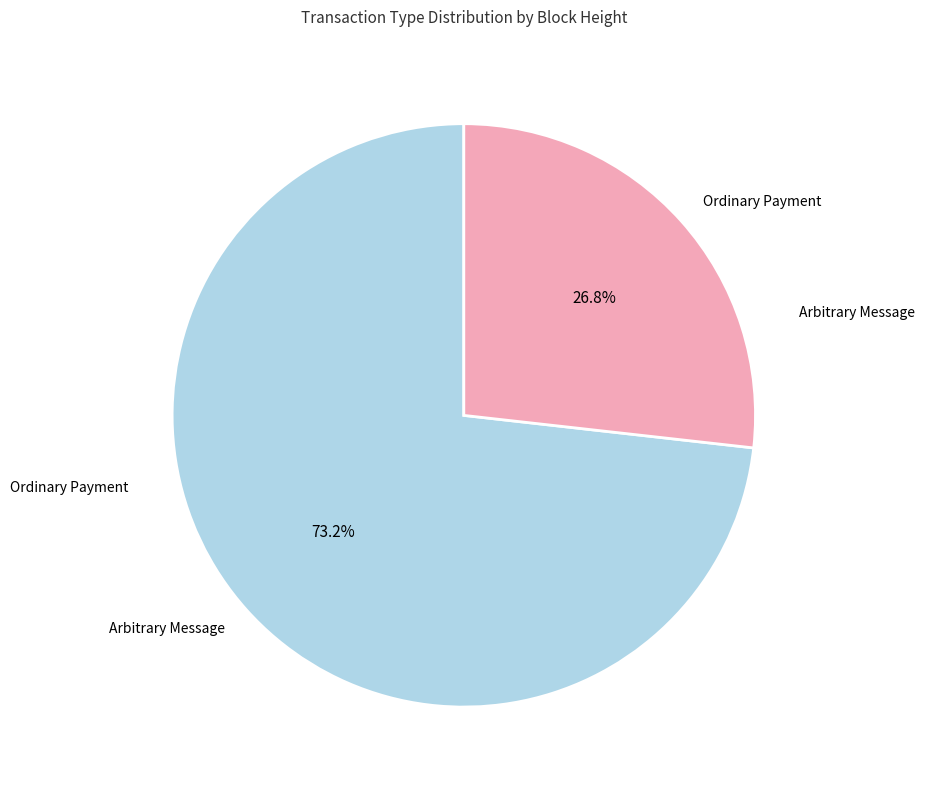

What is the majority slice?

Arbitrary Message